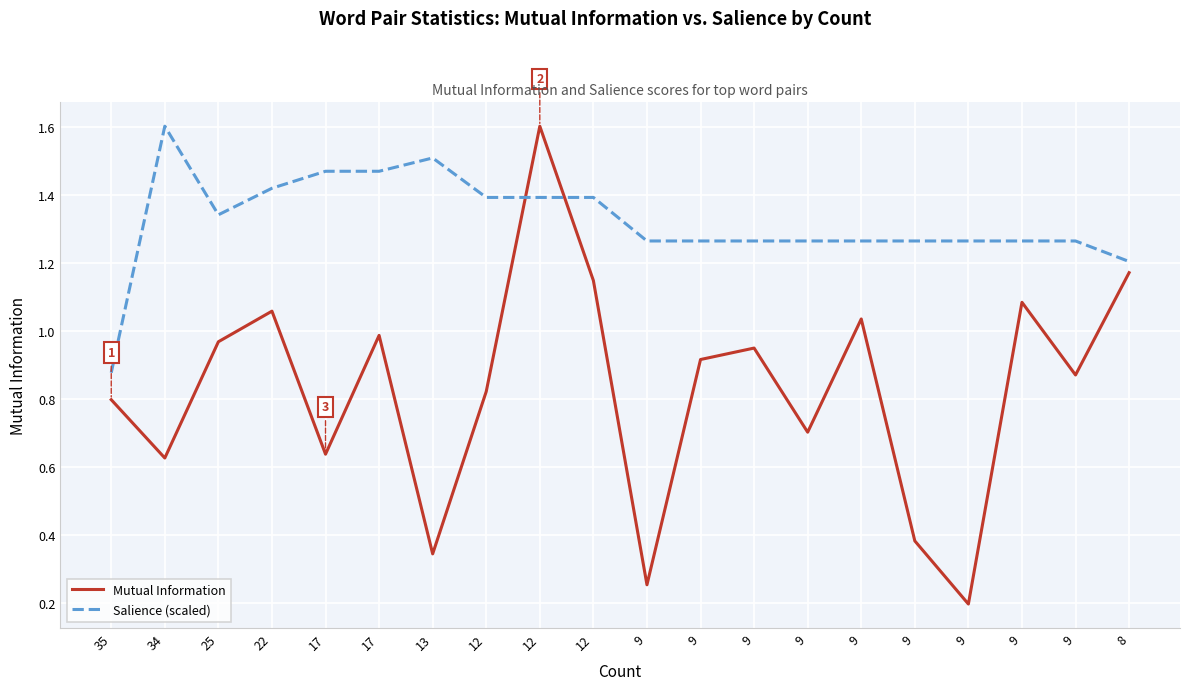

What are all the series names shown in the legend?

Mutual Information, Salience (scaled)